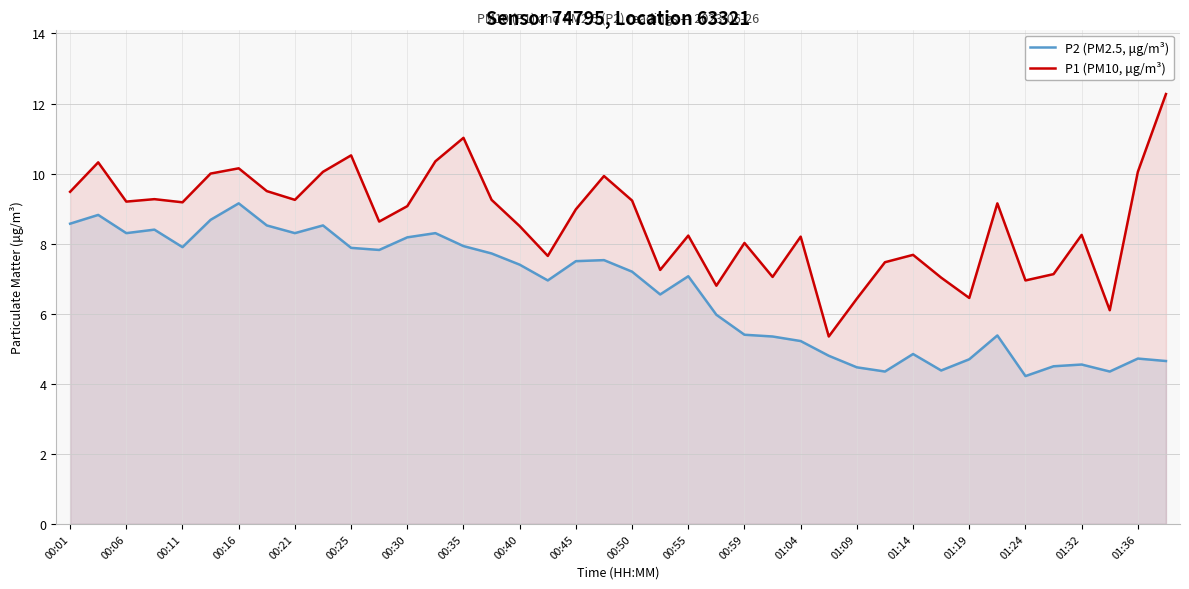

List the series in order of their peak value, highest first.

P1 (PM10, μg/m³), P2 (PM2.5, μg/m³)